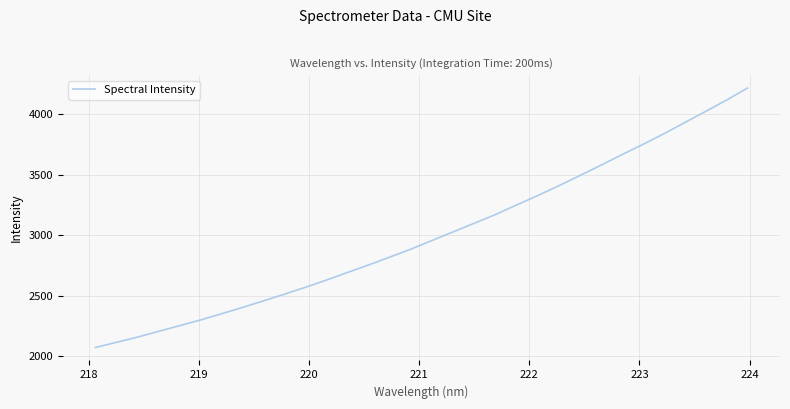

What is the maximum value shown in the chart?

4213.2